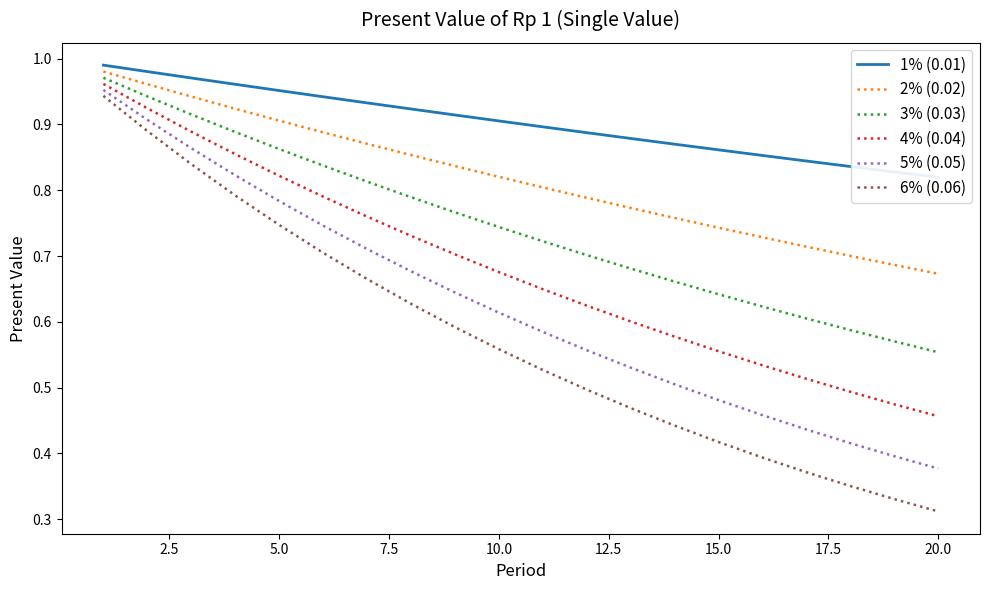

True or false: 6% (0.06) has more than 1 points higher than both neighbors.

False